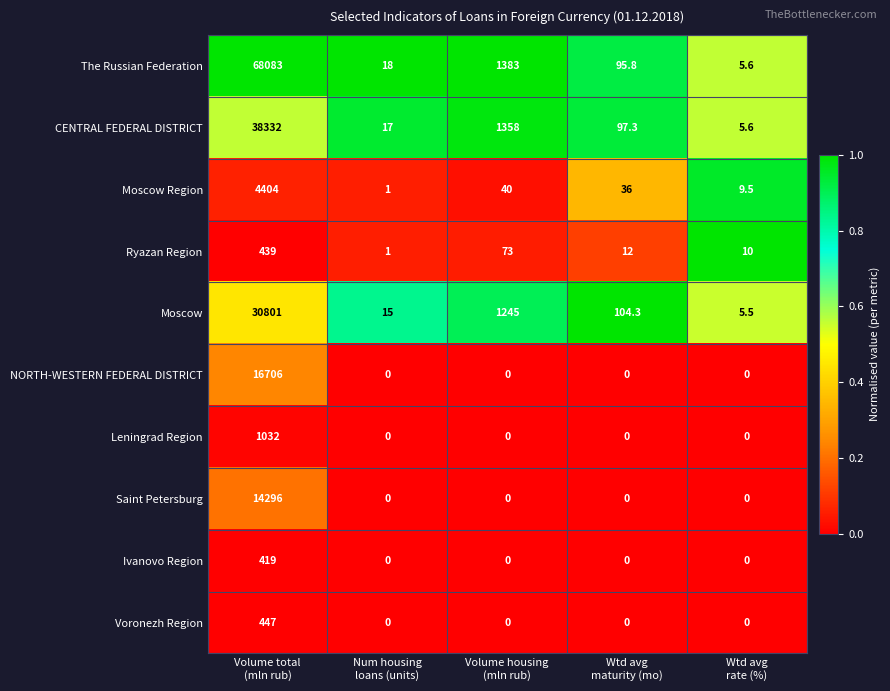

Which series has the largest total across all categories?

The Russian Federation